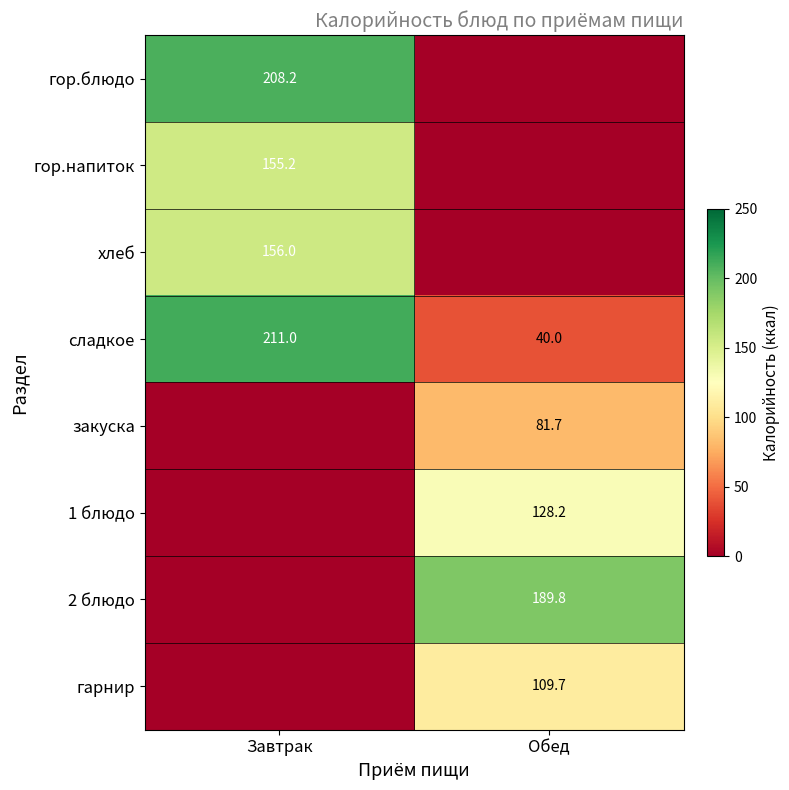

What is the approximate value of сладкое at Завтрак?

211.0